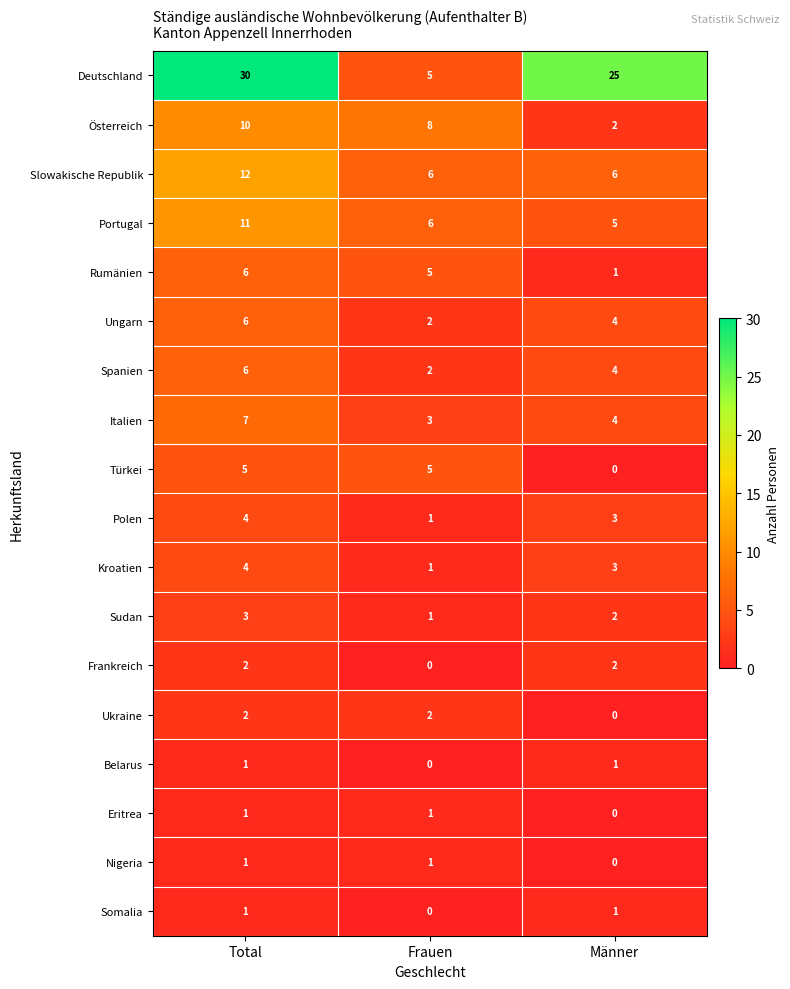

Count the Portugal values in the range 5 to 11.

3